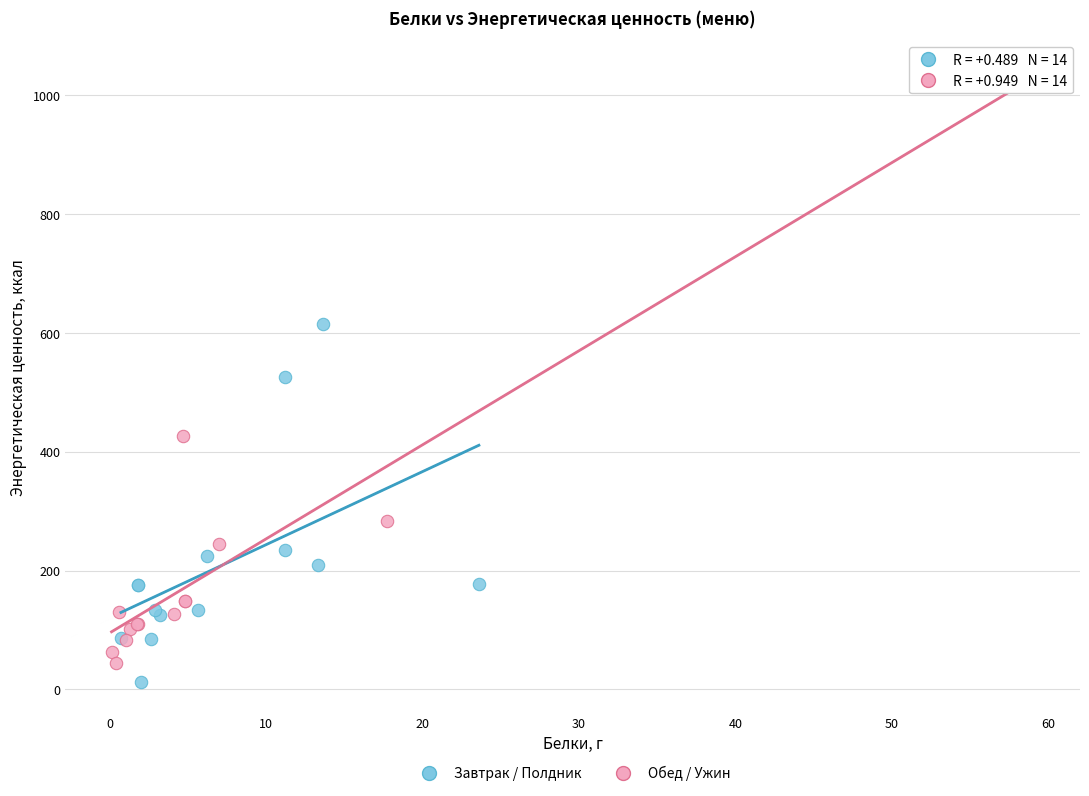

Which series has the largest Y range (max minus min)?

Обед / Ужин